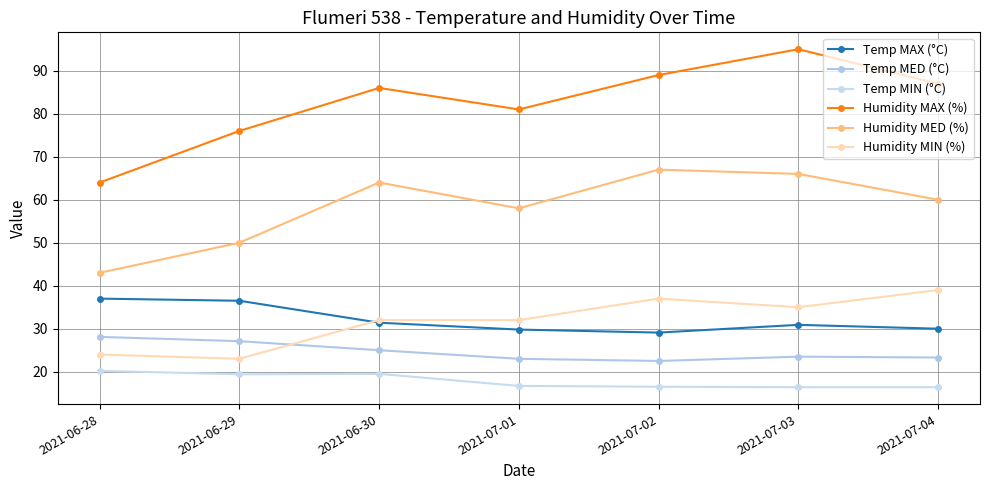

Between 2021-06-29 and 2021-06-30, which series saw the biggest shift?

Humidity MED (%)